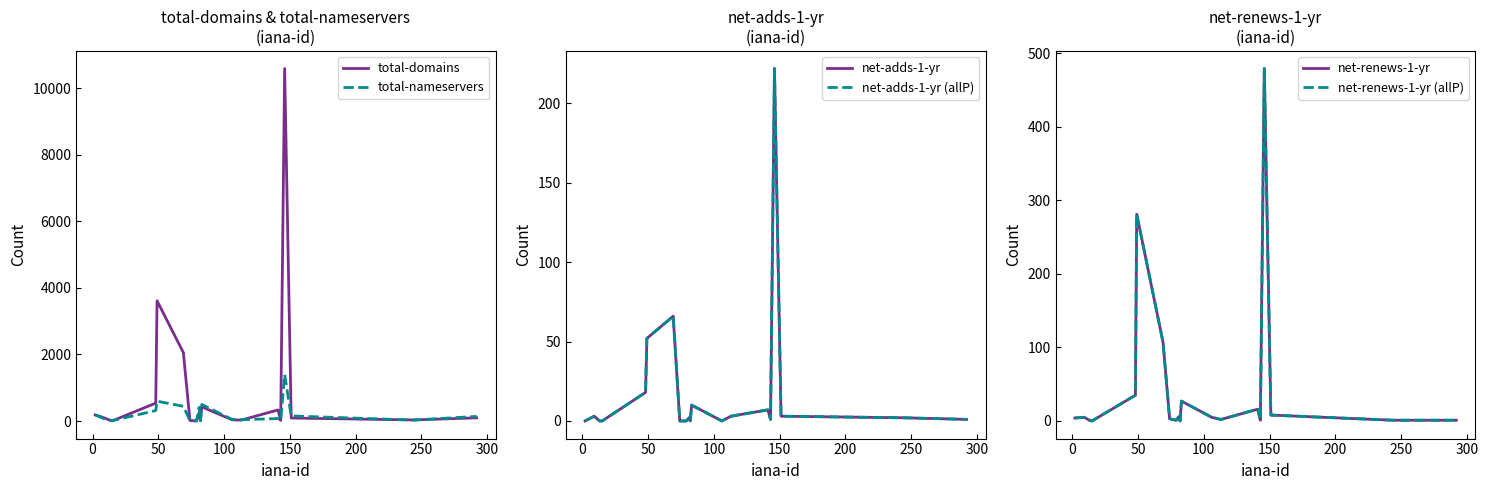

Reading left to right, transcribe all the data shown in this chart.

total-domains: 184	93	25	5	538	3611	2057	17	2	256	9	426	37	27	334	18	10589	90	33	96
total-nameservers: 183	65	30	11	315	596	442	13	4	412	13	500	49	39	75	11	1396	153	28	139
net-adds-1-yr: 0	3	0	0	18	52	66	0	0	2	0	10	0	3	7	1	222	3	2	1
net-adds-1-yr (allP): 0	3	0	0	18	52	66	0	0	2	0	10	0	3	7	1	222	3	2	1
net-renews-1-yr: 4	5	1	0	35	281	107	3	1	6	0	27	5	2	16	1	479	8	1	1
net-renews-1-yr (allP): 4	5	1	0	35	281	107	3	1	6	0	27	5	2	16	1	479	8	1	1